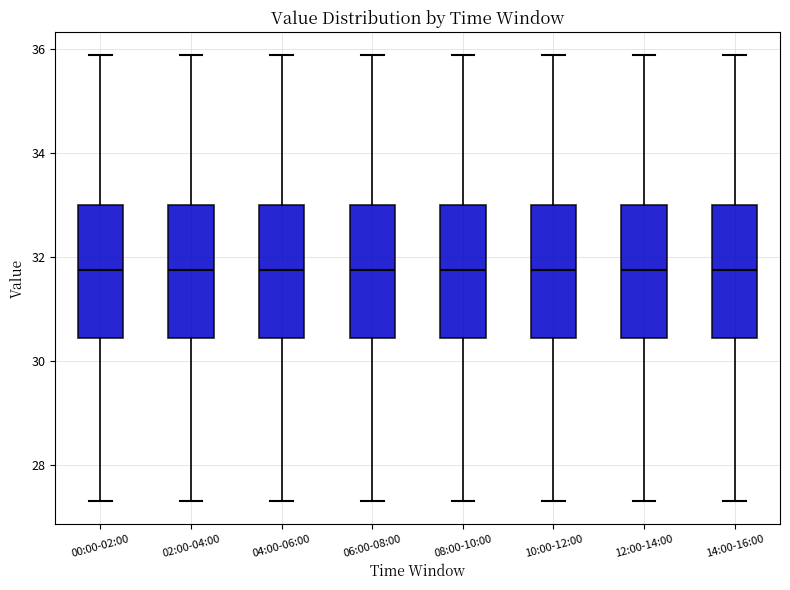

Where is the lower edge of the box for 08:00-10:00 on the y-axis? The values are not printed on the chart, so give them approximately, as read against the axis.

30.4